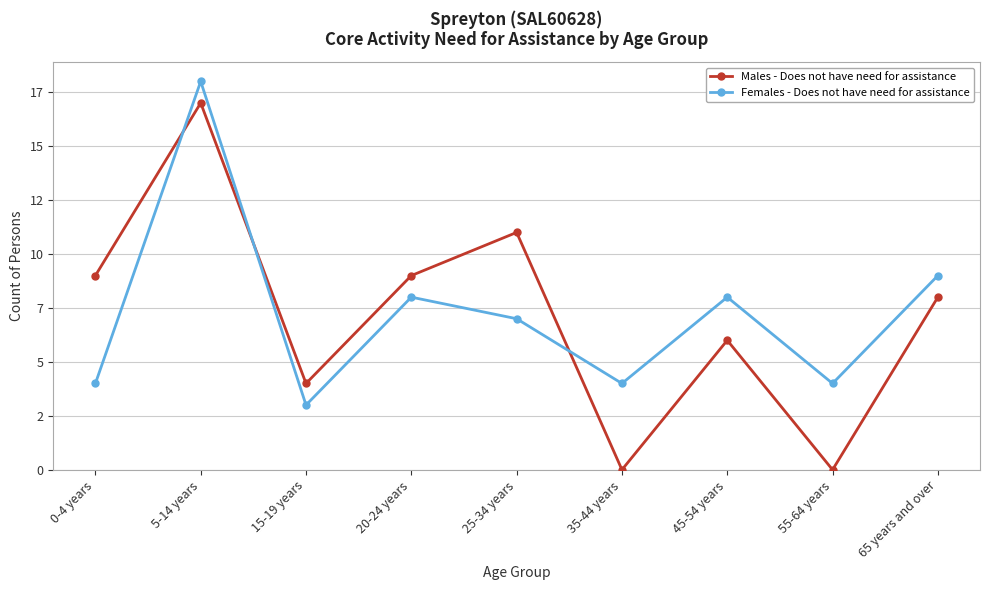

What are all the series names shown in the legend?

Males - Does not have need for assistance, Females - Does not have need for assistance